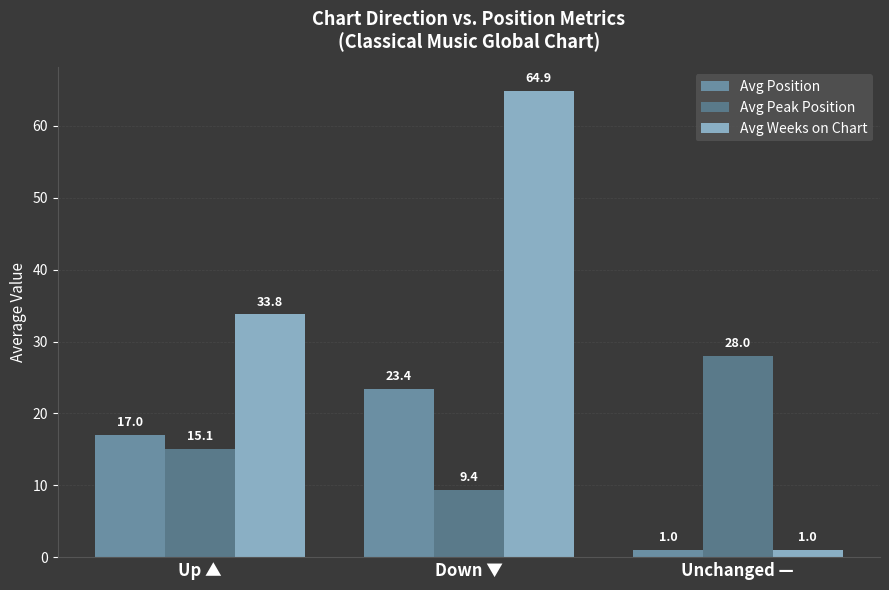

List the series in order of their peak value, lowest first.

Avg Position, Avg Peak Position, Avg Weeks on Chart